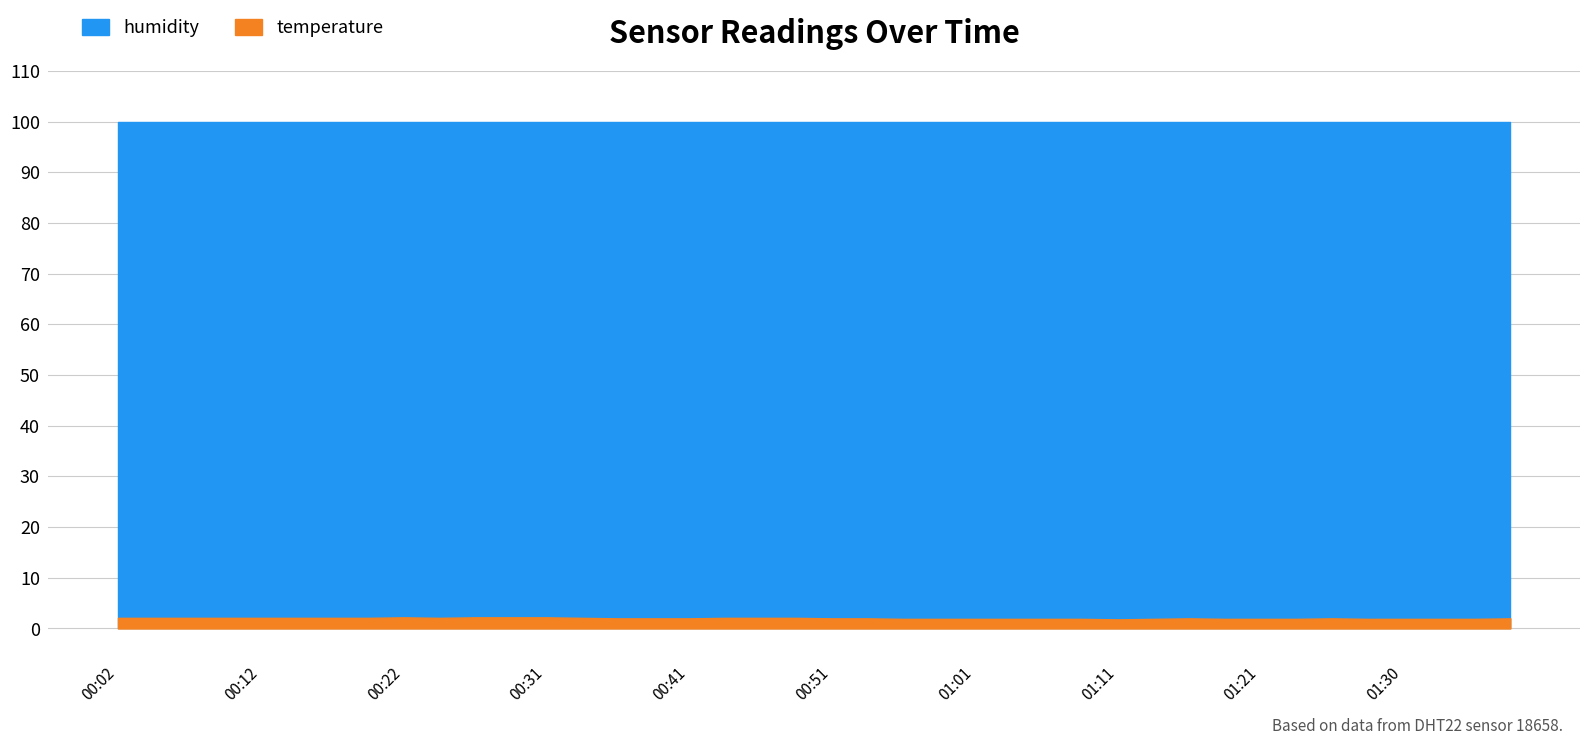

Approximately how many times larger is the value at 00:51 compared to 01:33?

1.1